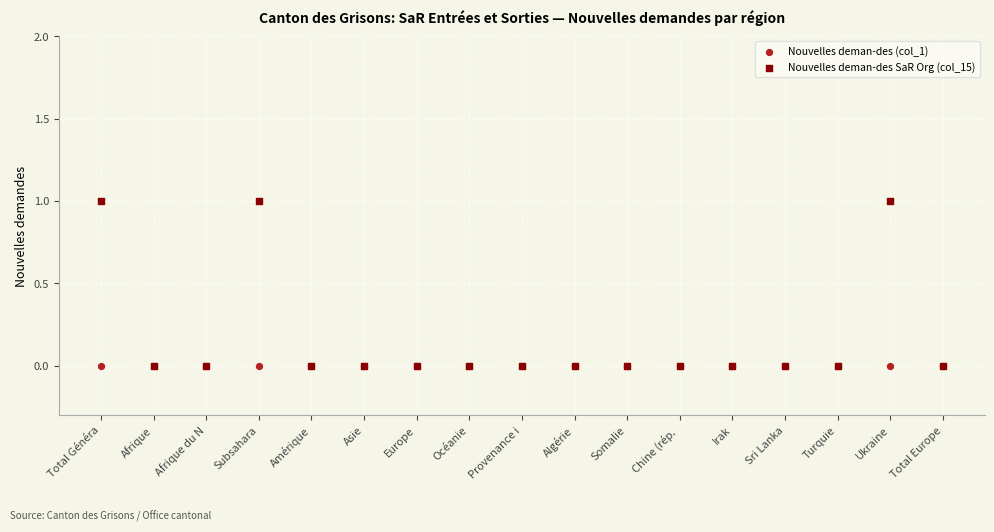

Which series contains the highest Y value?

Nouvelles deman-des SaR Org (col_15)